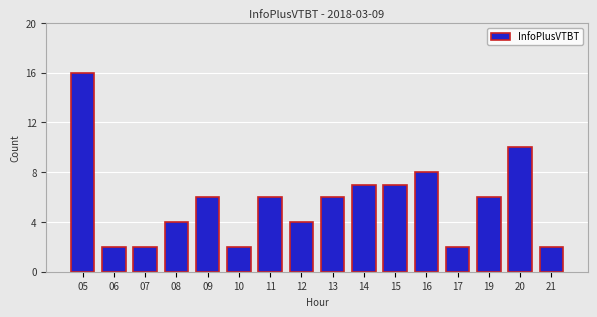

What is the approximate value at 14, to the nearest 10?

10